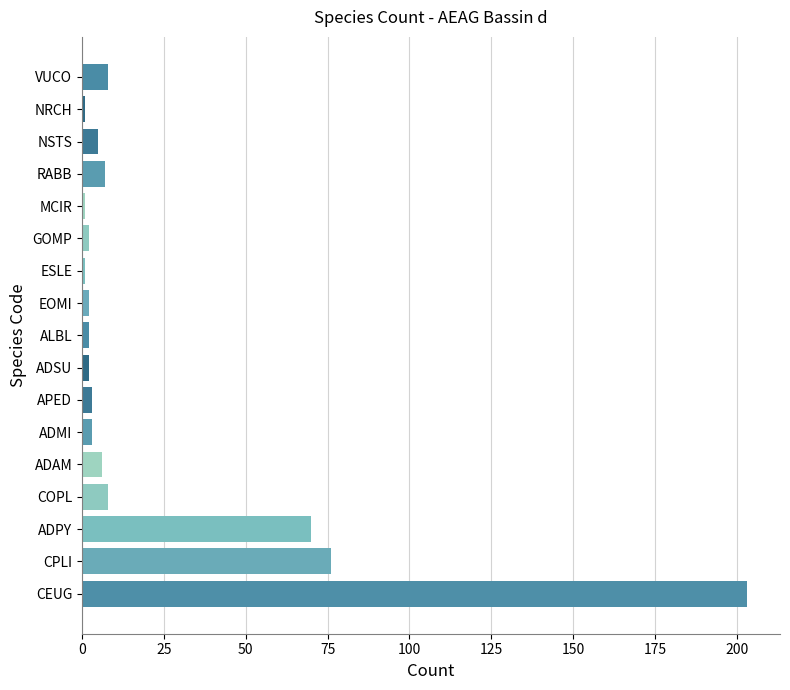

What is the difference between the maximum and minimum values?

202